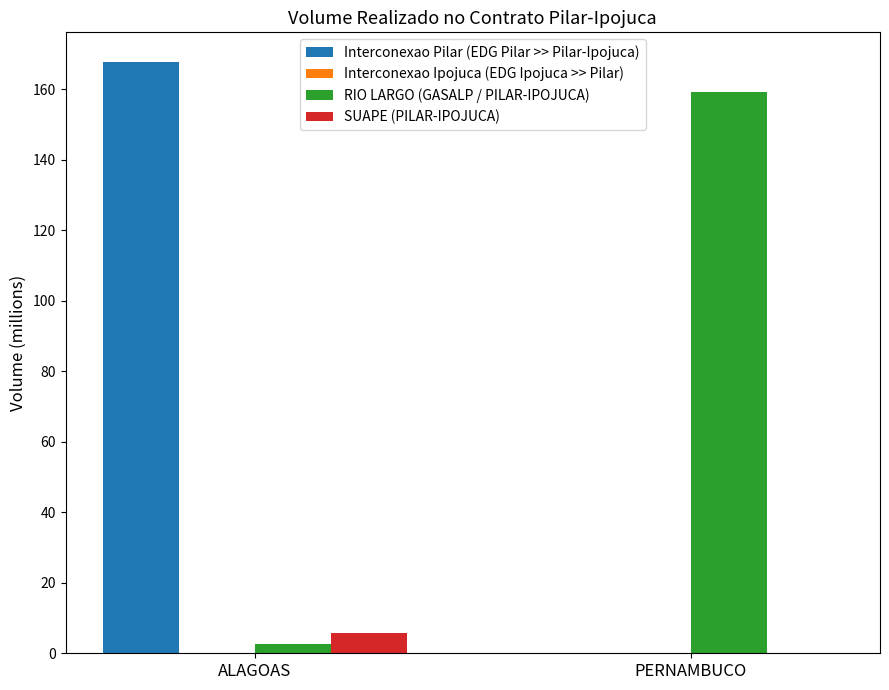

What value does the RIO LARGO (GASALP / PILAR-IPOJUCA) series have at PERNAMBUCO?

159.3